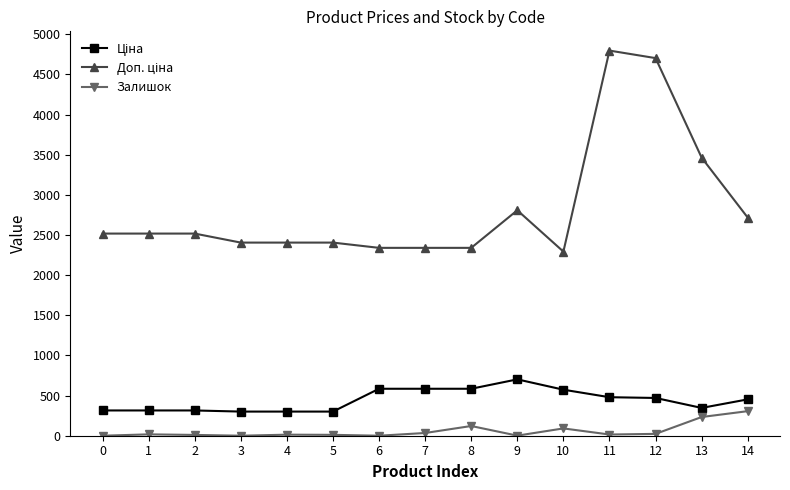

The value of Залишок at 3 is 168.0. True or false?

False